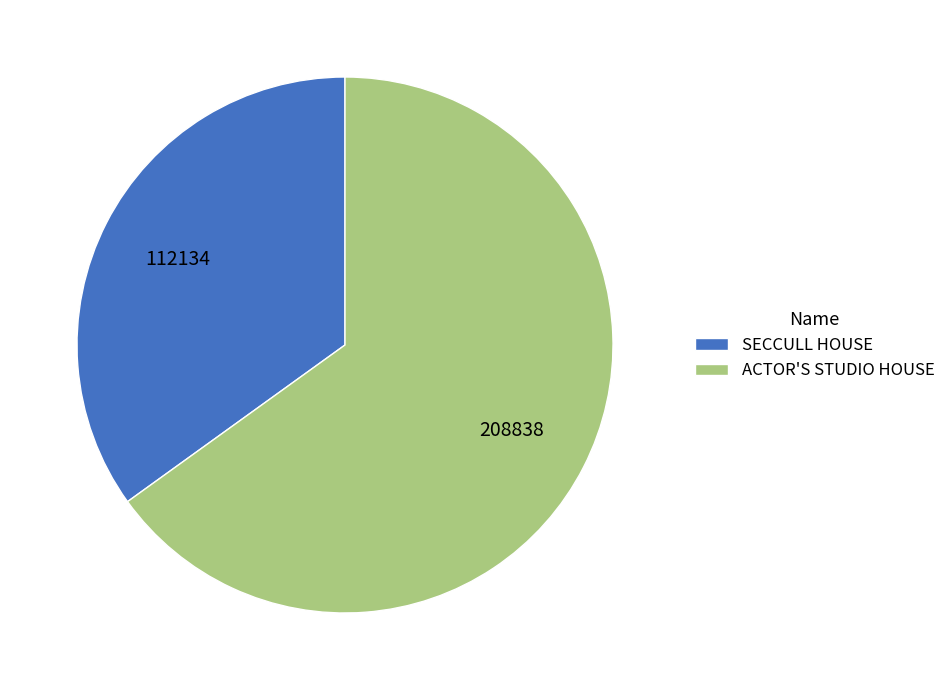

Which category has the biggest portion of the pie?

ACTOR'S STUDIO HOUSE